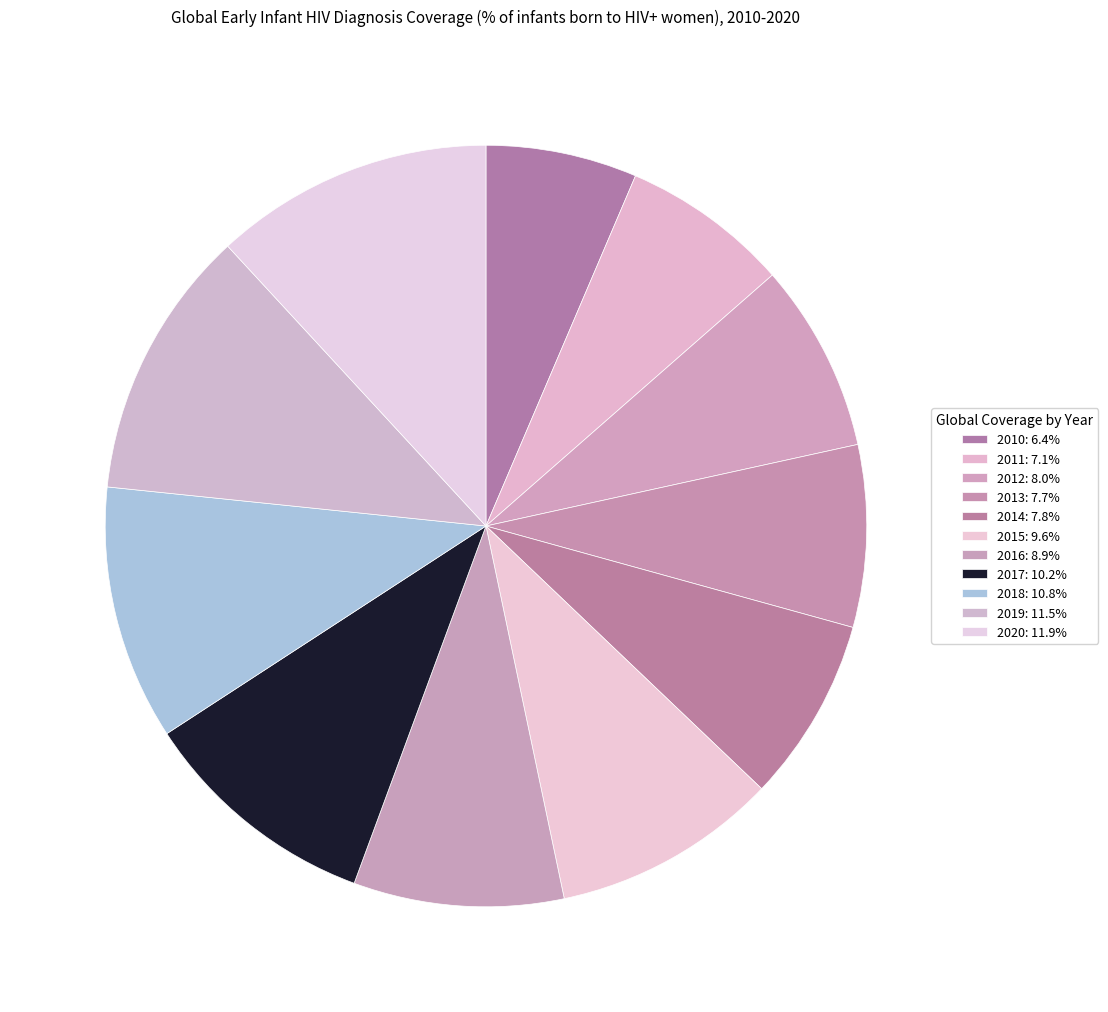

Combined, do 2019 and 2013 account for over 50%?

No